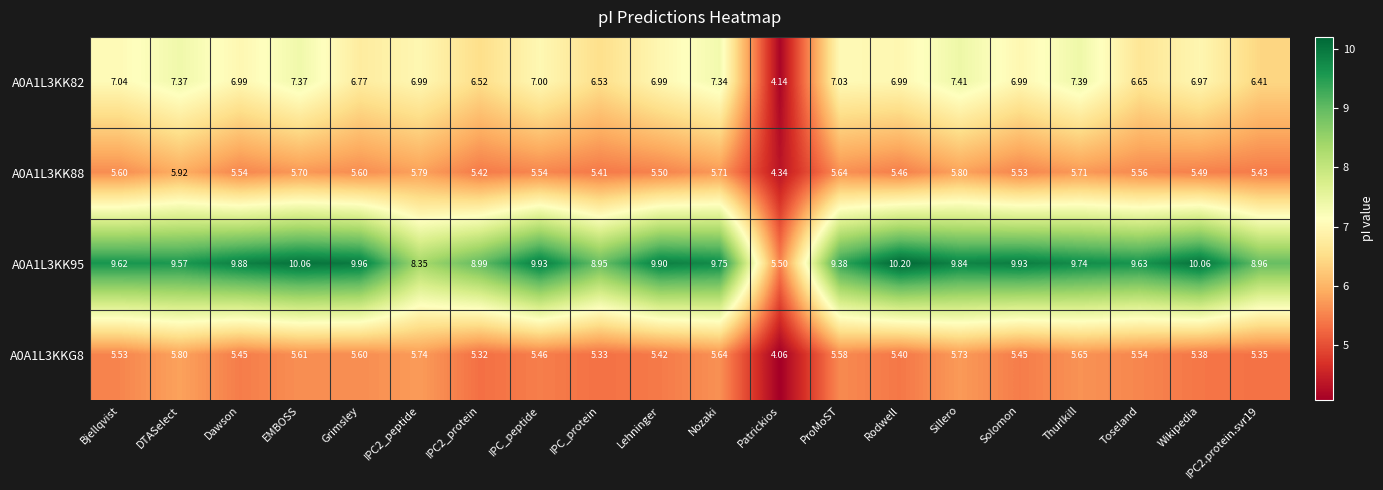

At which label does A0A1L3KKG8 reach its peak?

DTASelect